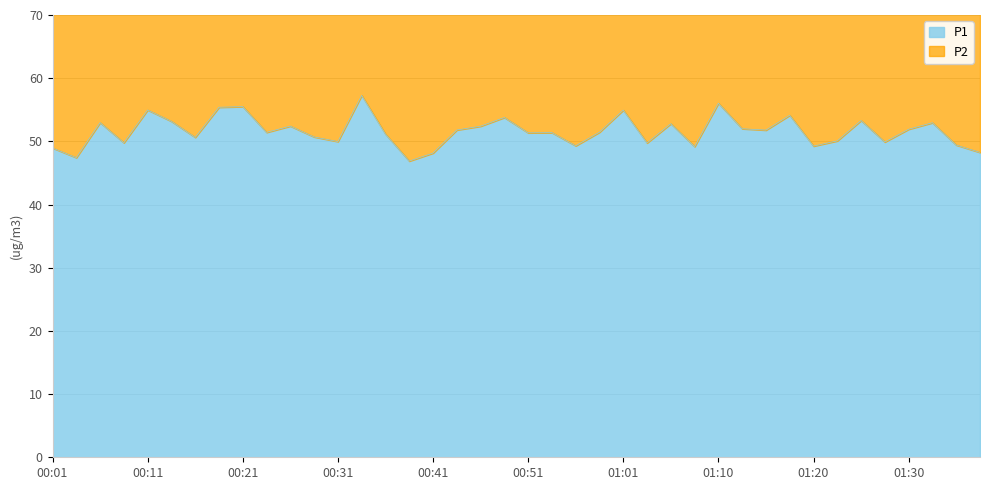

The value at 00:51 is 73.4. True or false?

False